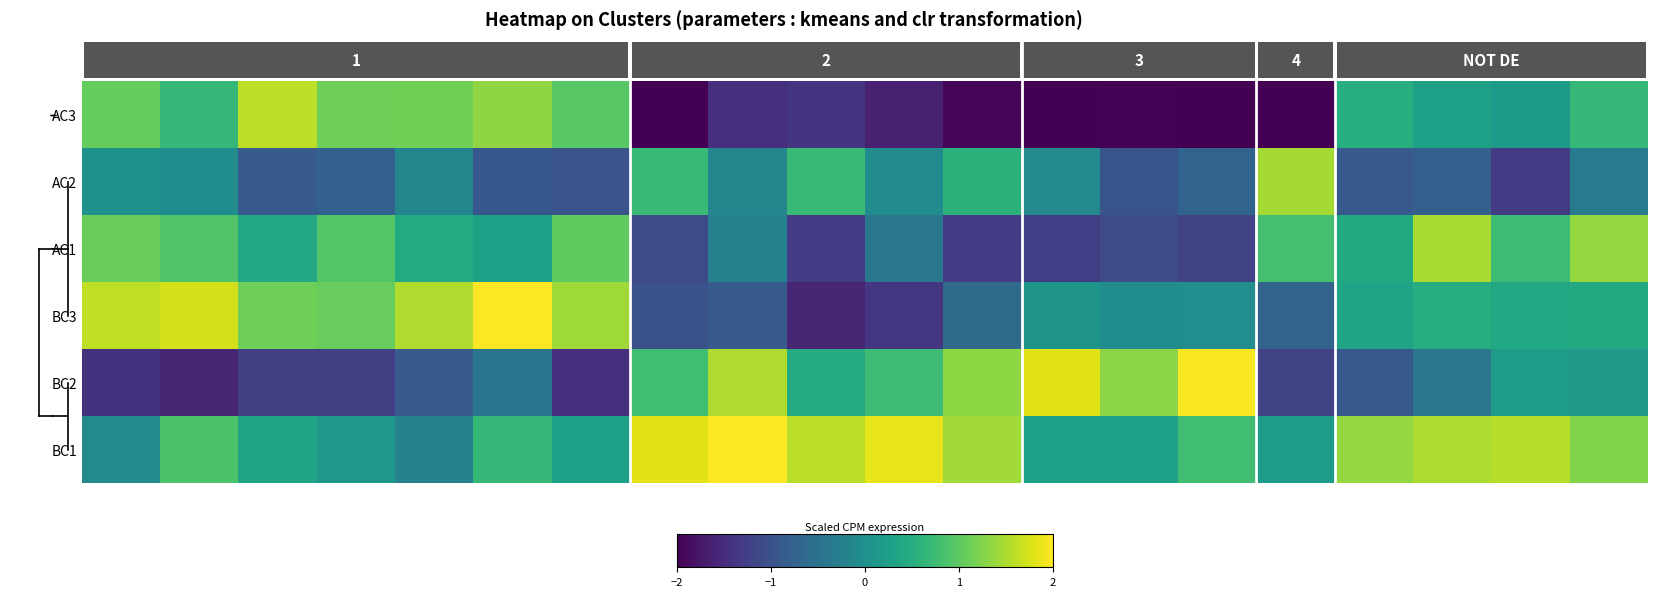

What is the greatest value displayed?

2.0